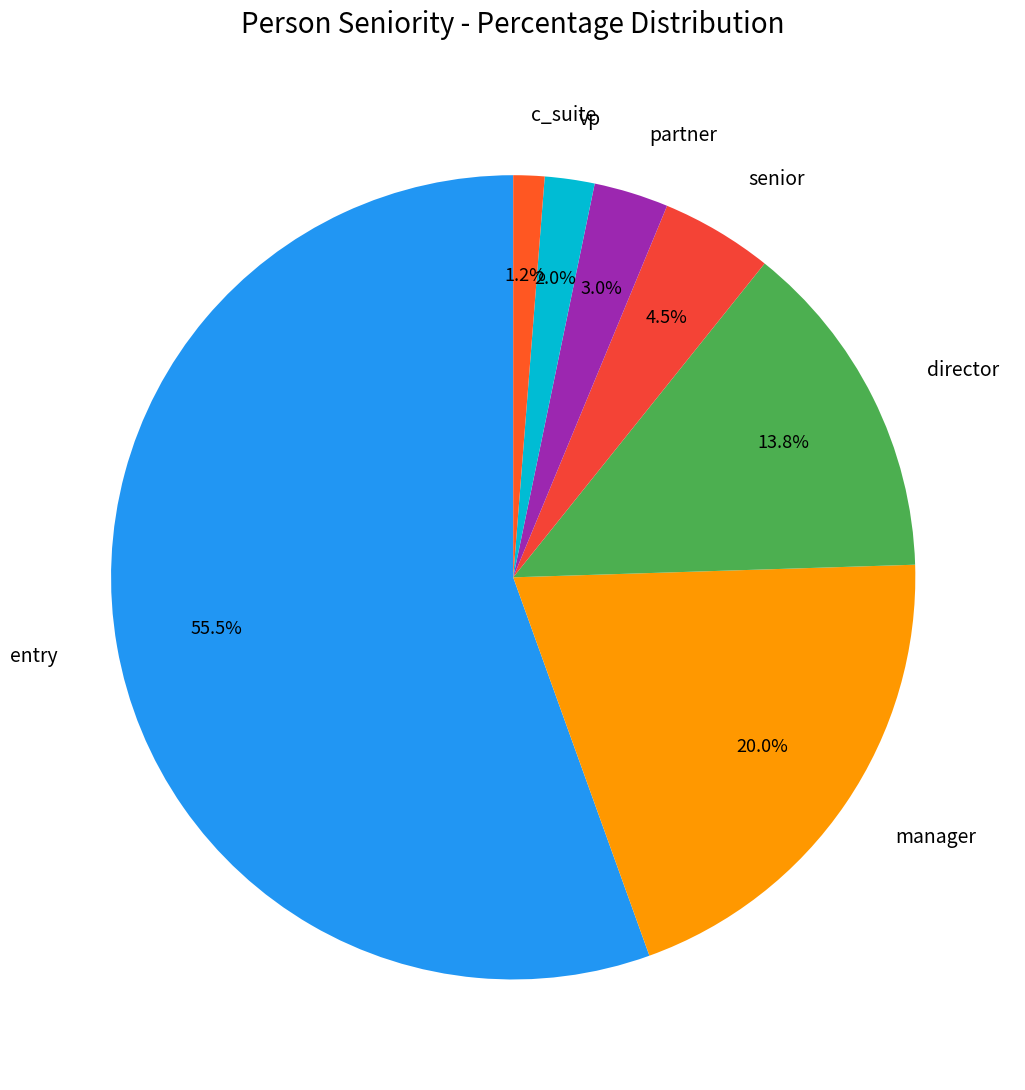

True or false: c_suite accounts for 1% of the total.

True